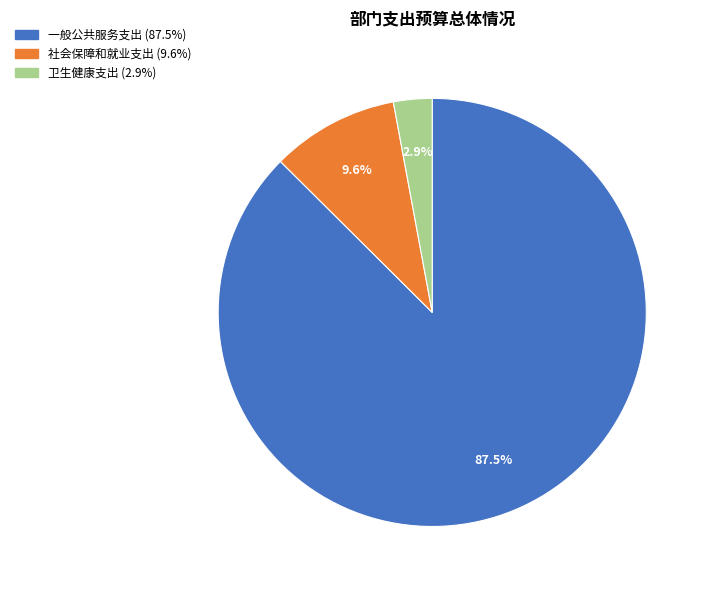

True or false: 社会保障和就业支出 accounts for 10% of the total.

True